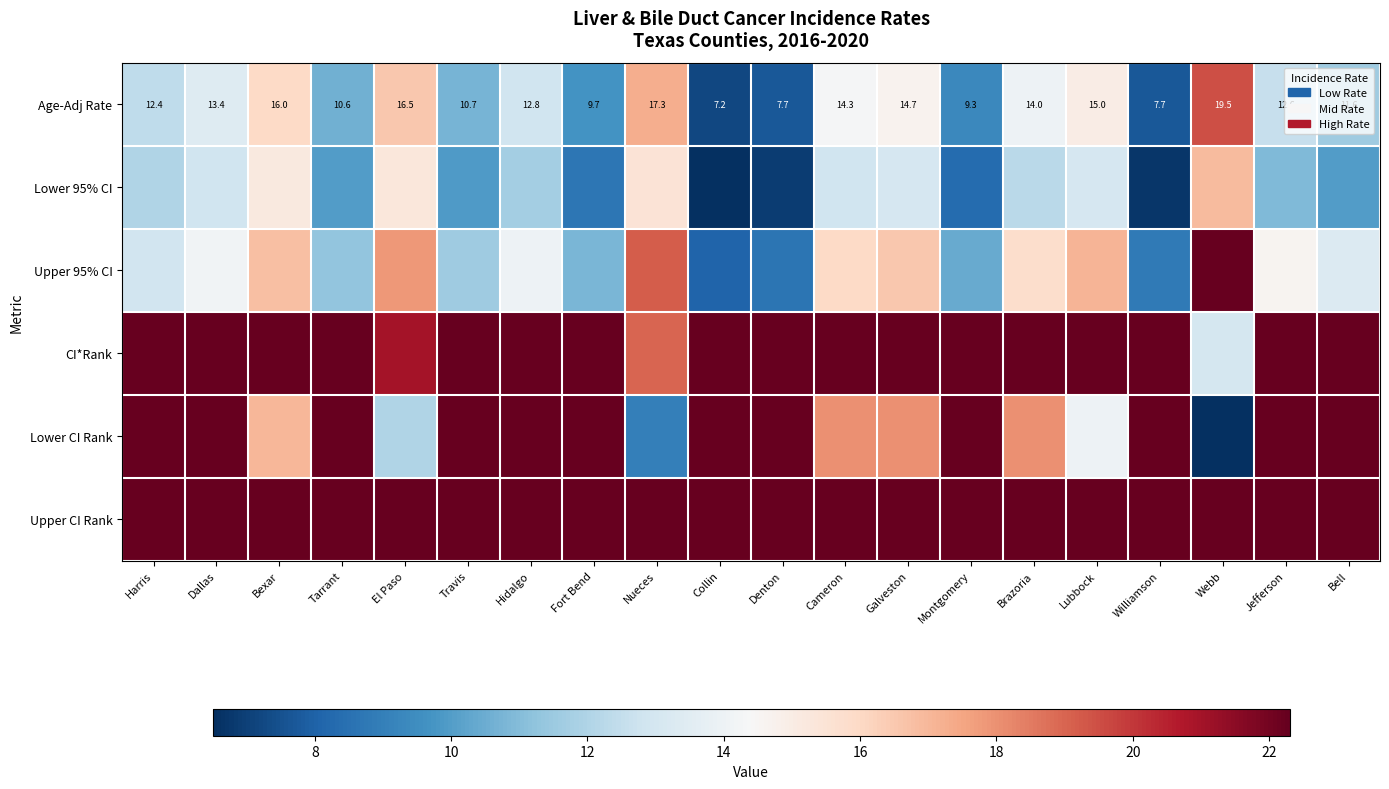

At which label does Age-Adj Rate first exceed 12?

Harris